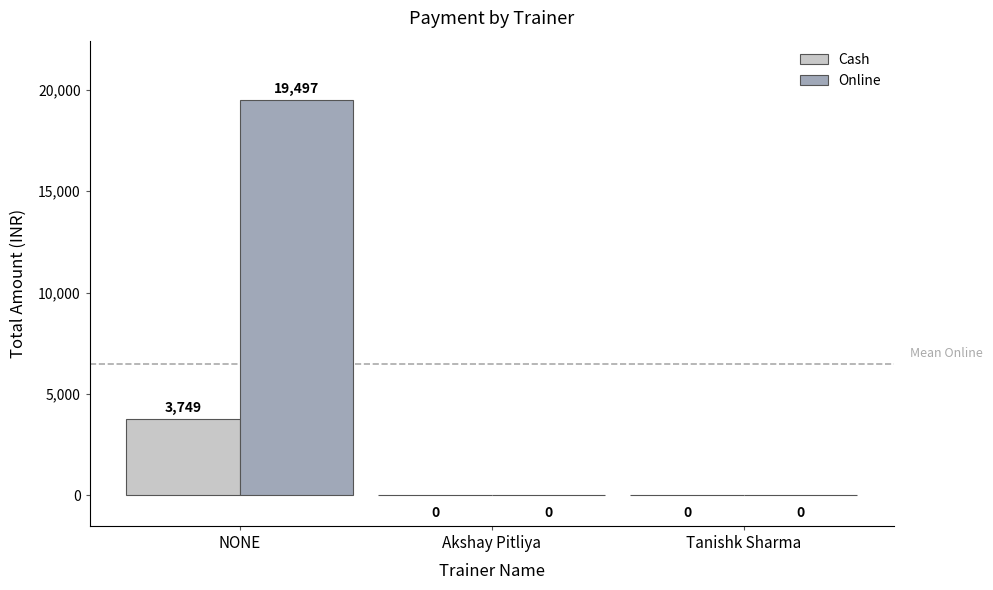

Between NONE and Akshay Pitliya, which series saw the biggest shift?

Online